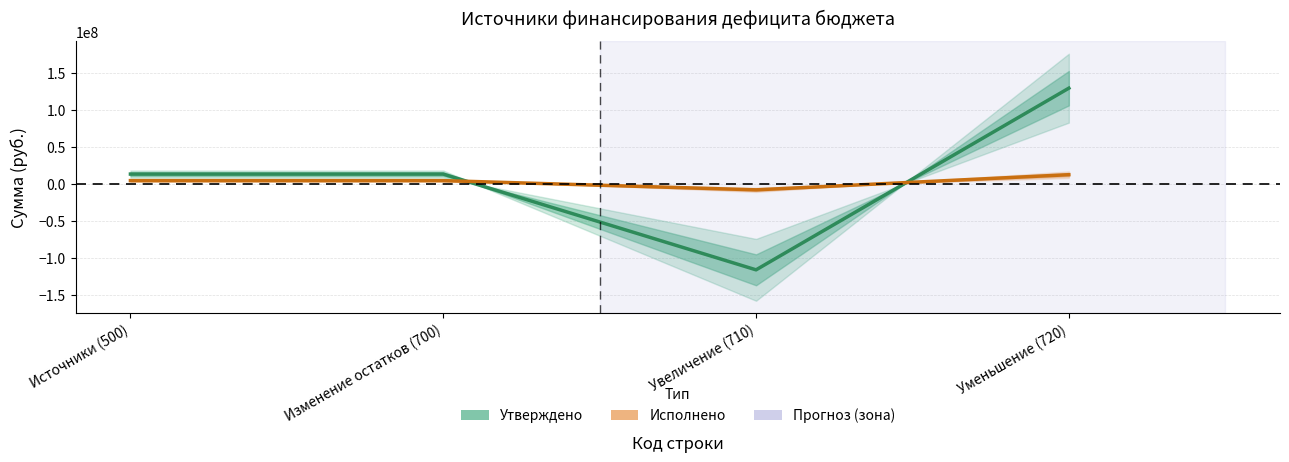

What is the label of the 2nd point from the left?

Изменение остатков (700)